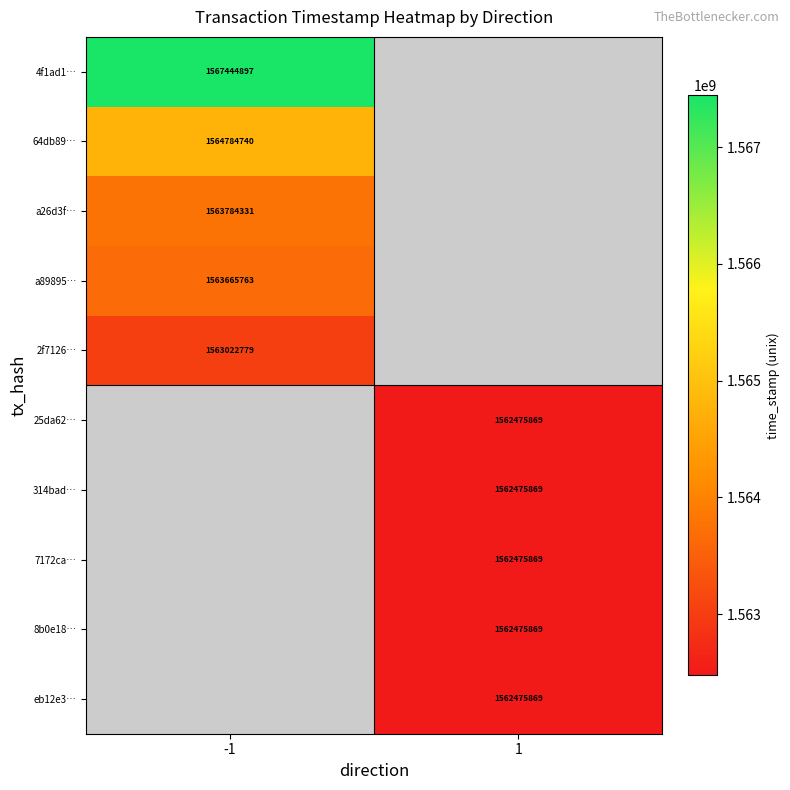

The value of 2f7126… at -1 is 1563022779. True or false?

True